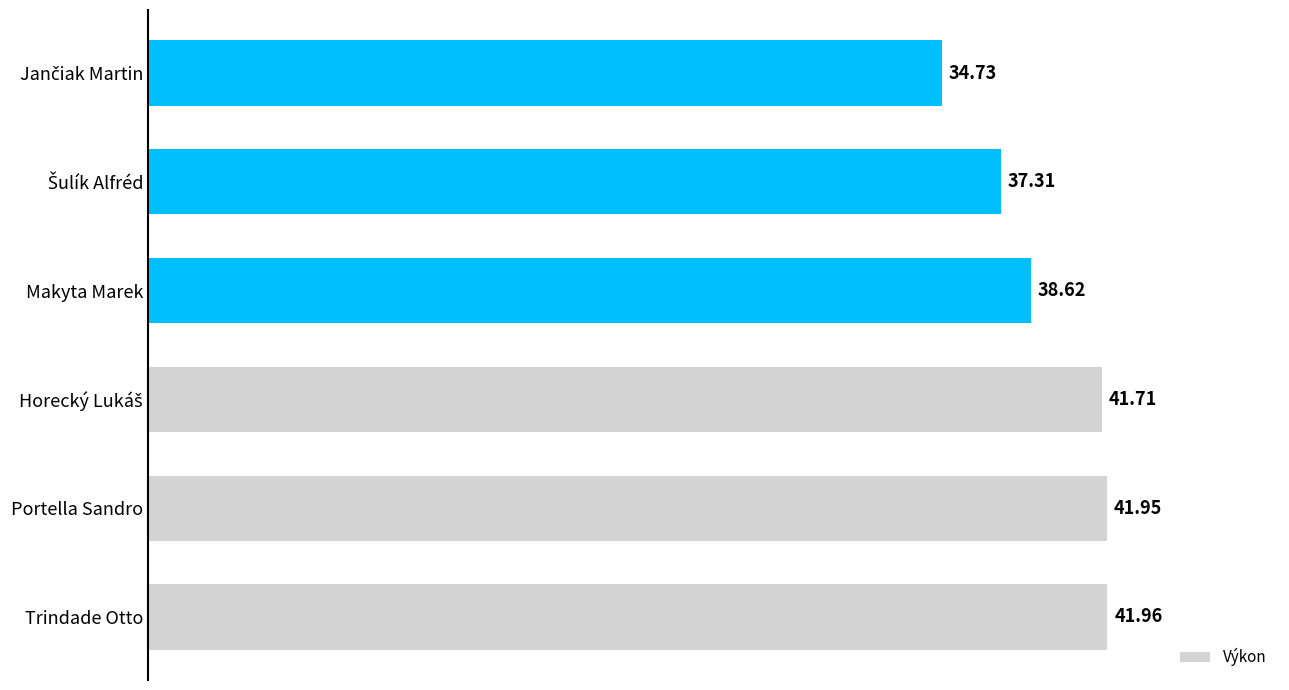

What is the difference between the maximum and minimum values?

7.2